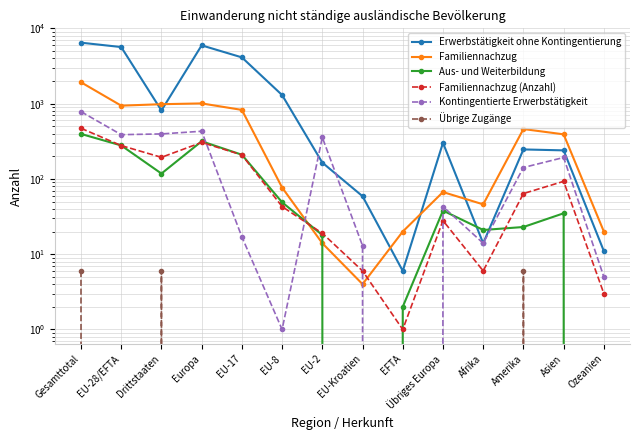

The Familiennachzug (Anzahl) series shows 209 at EU-17. True or false?

True